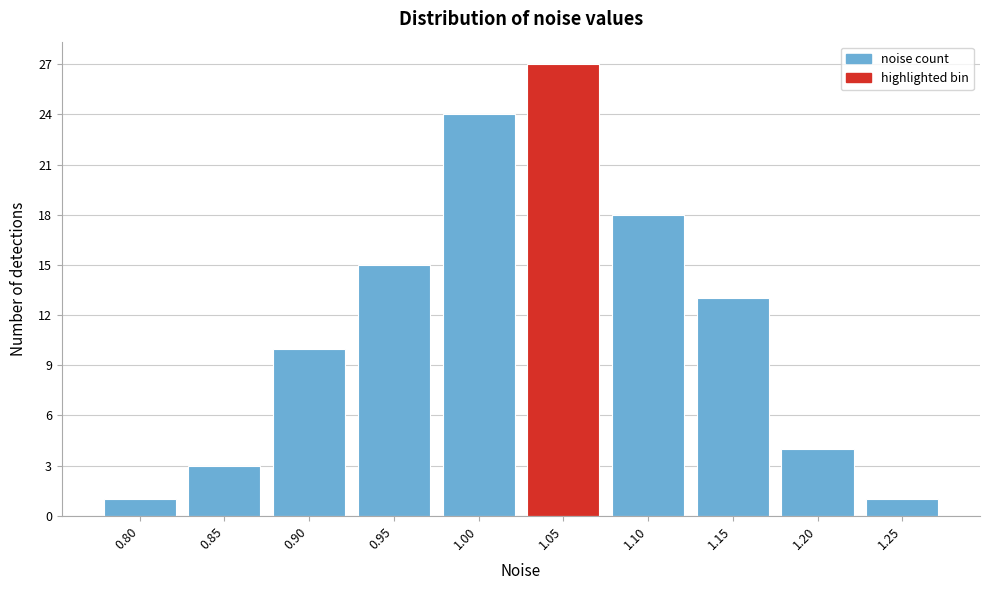

Reading left to right, list all the values displayed in this chart.

1	3	10	15	24	27	18	13	4	1